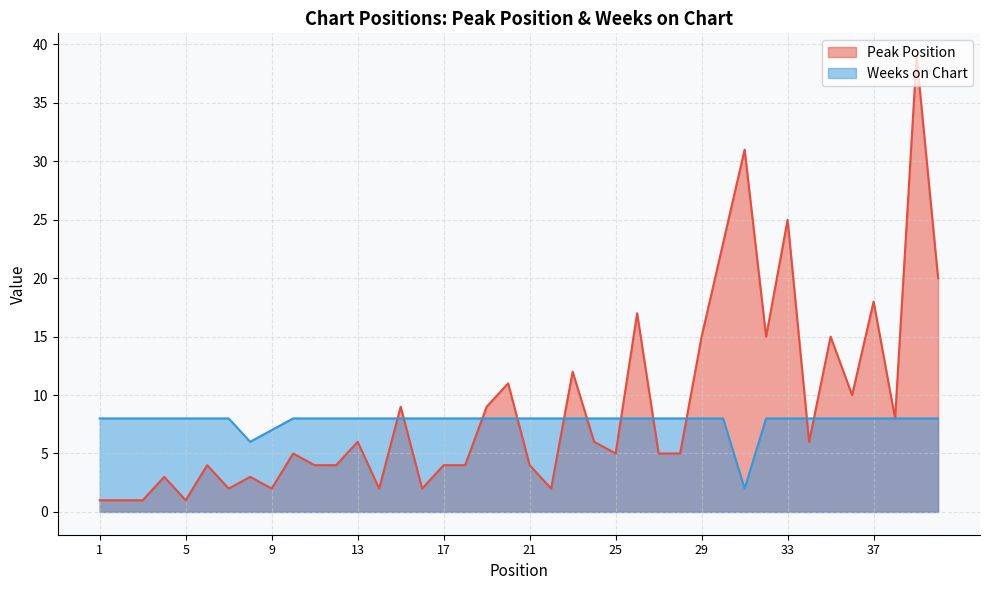

Where is Weeks on Chart nearest to the value 5?

8